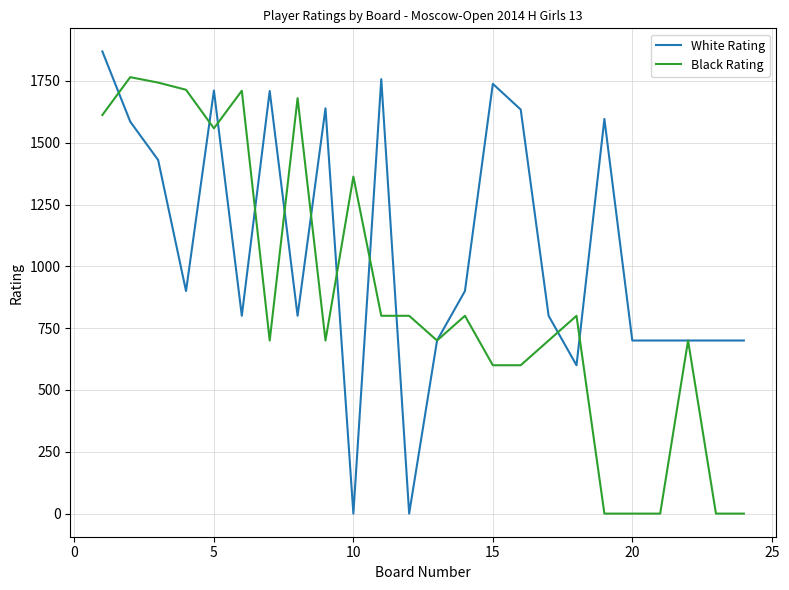

How many lines are shown in the chart?

2